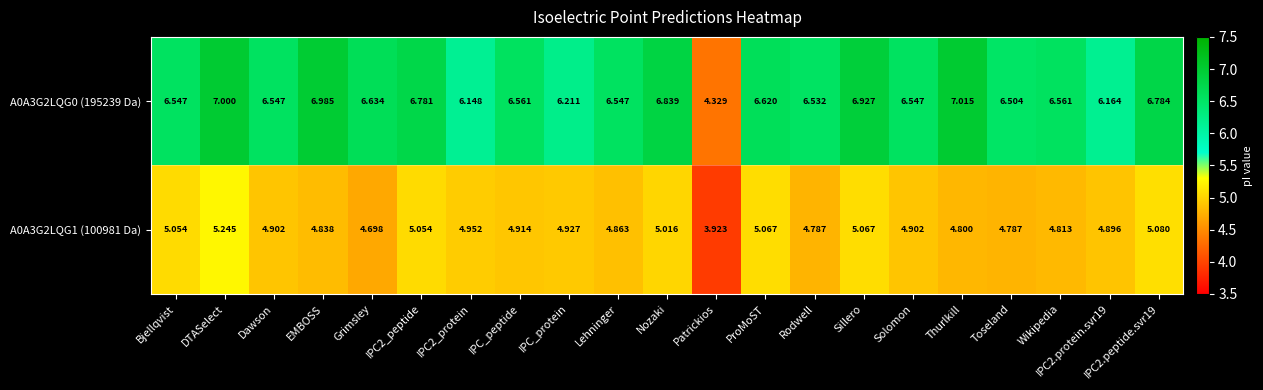

At how many categories does at least one series exceed 6?

20